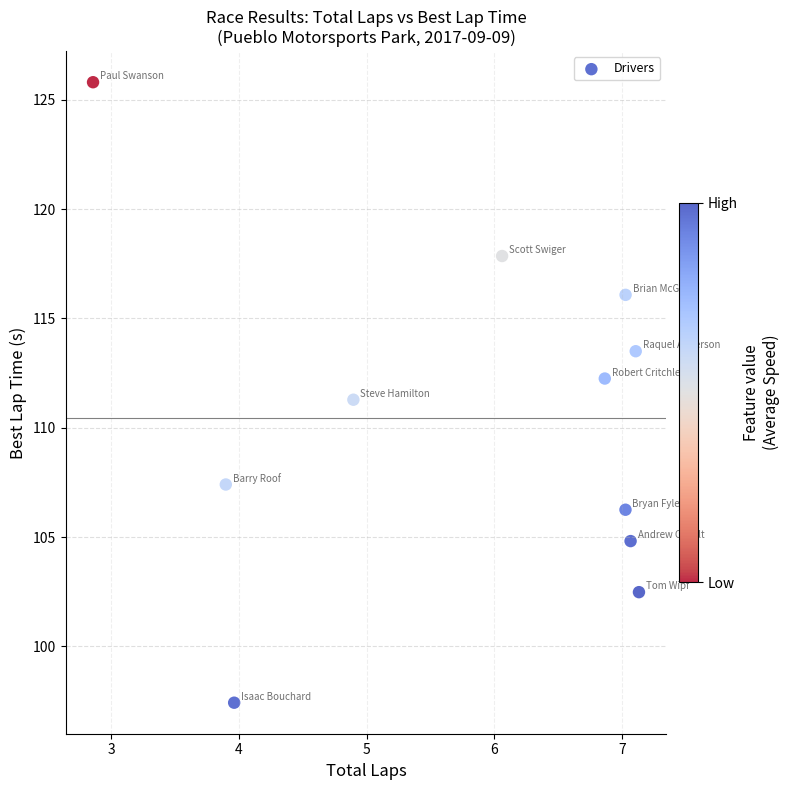

What is the average X value?

5.8